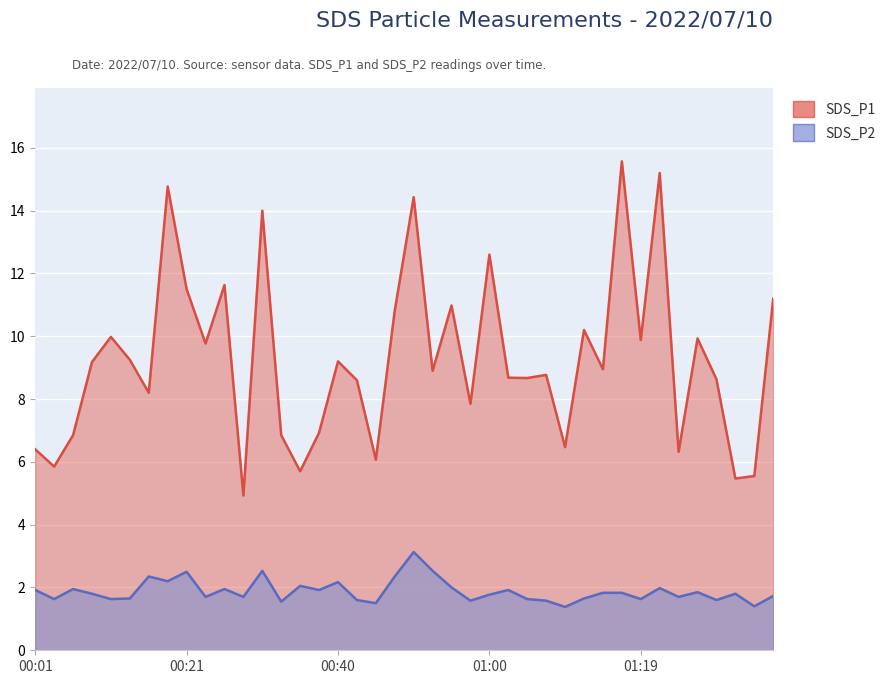

How many data points does each series have?

40